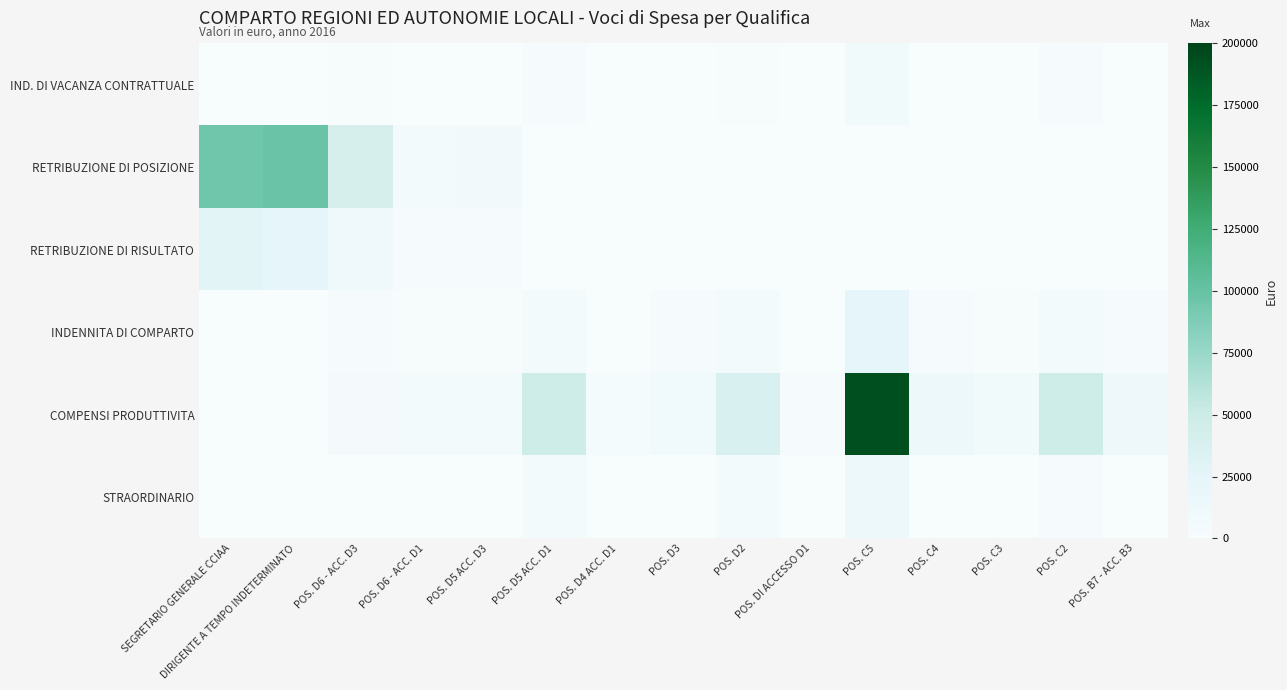

Count the number of data series in this chart.

6